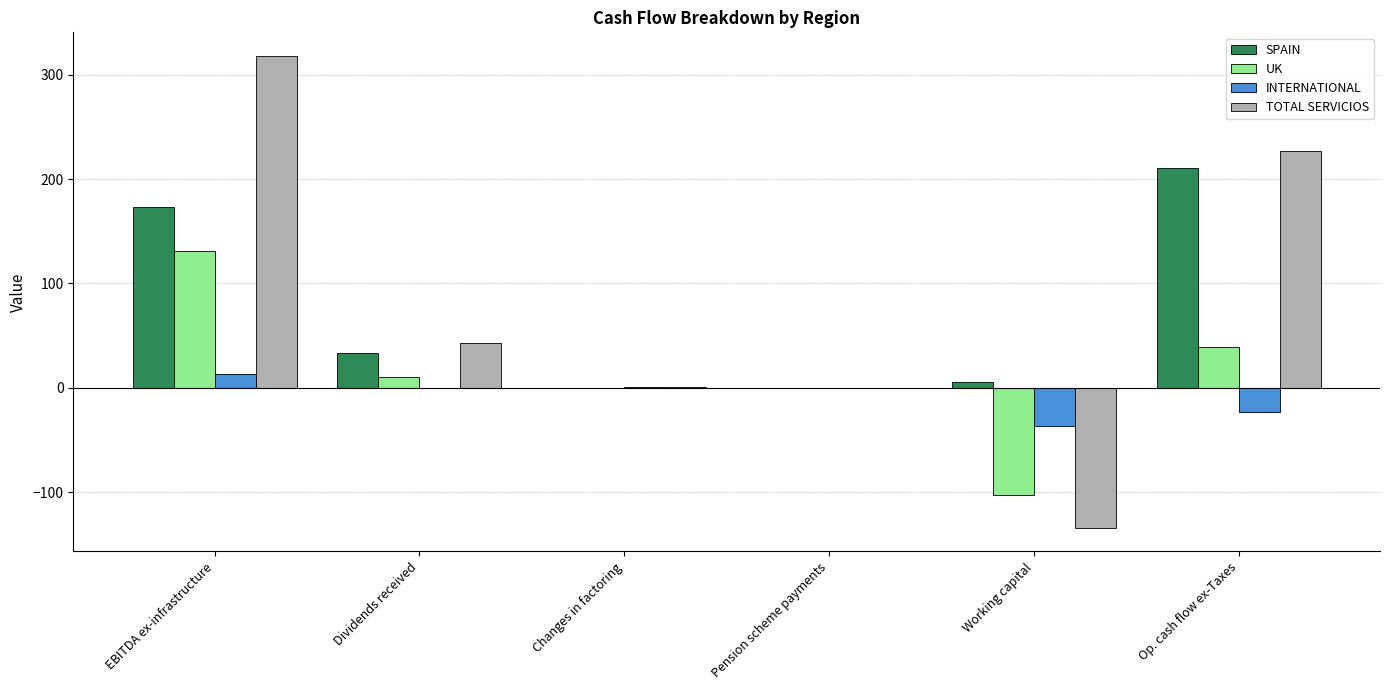

At which category does the chart reach its peak across all series?

EBITDA ex-infrastructure